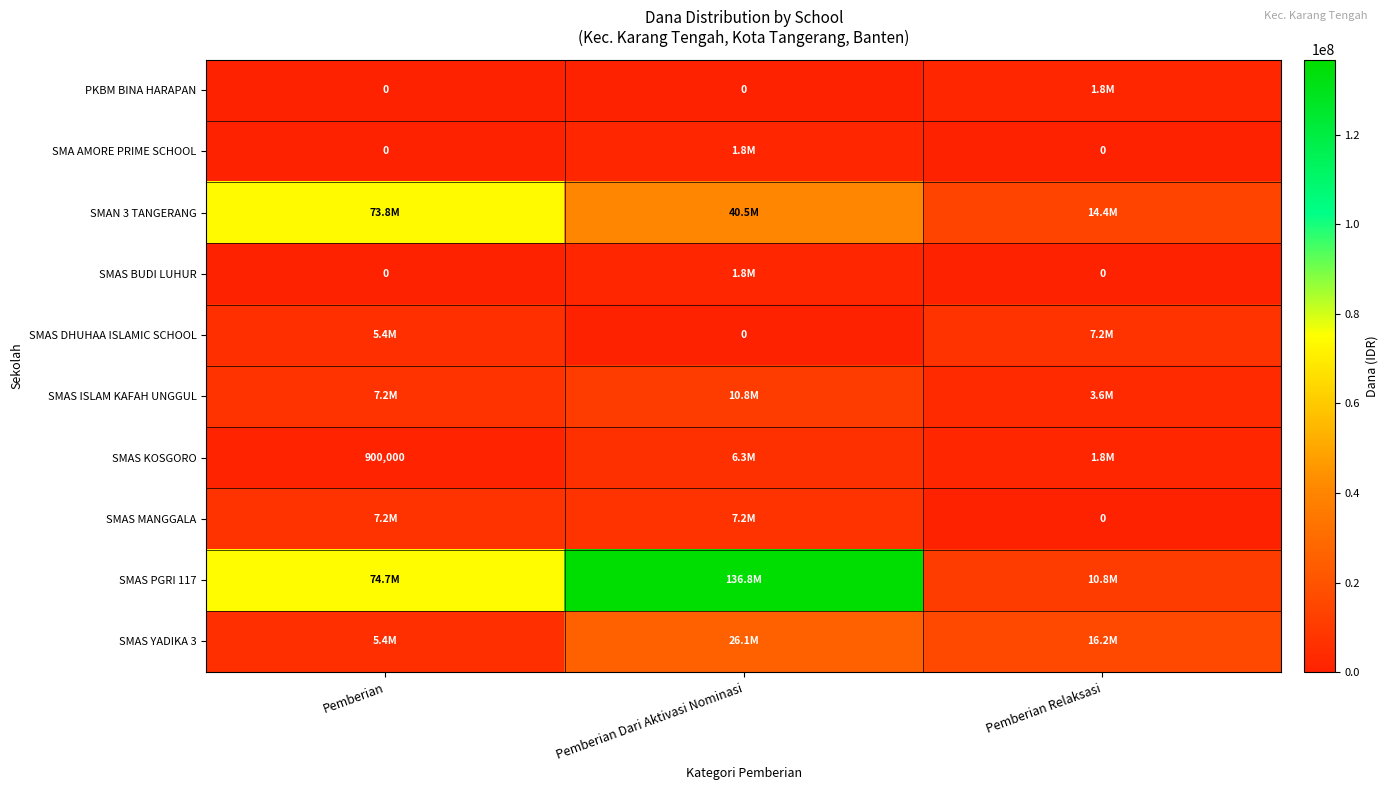

Is it true that SMAS KOSGORO equals 900000 at Pemberian?

True